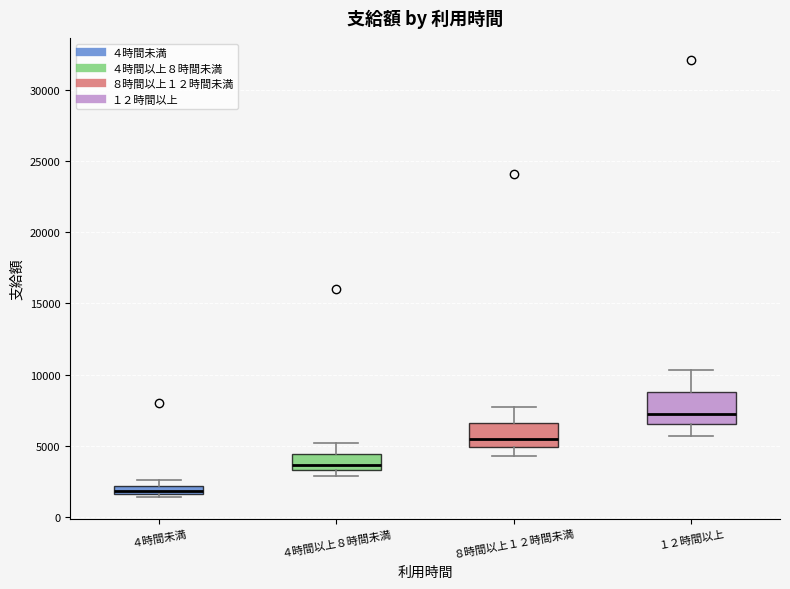

Comparing the boxes themselves (not the whiskers), which one is the tallest?

１２時間以上